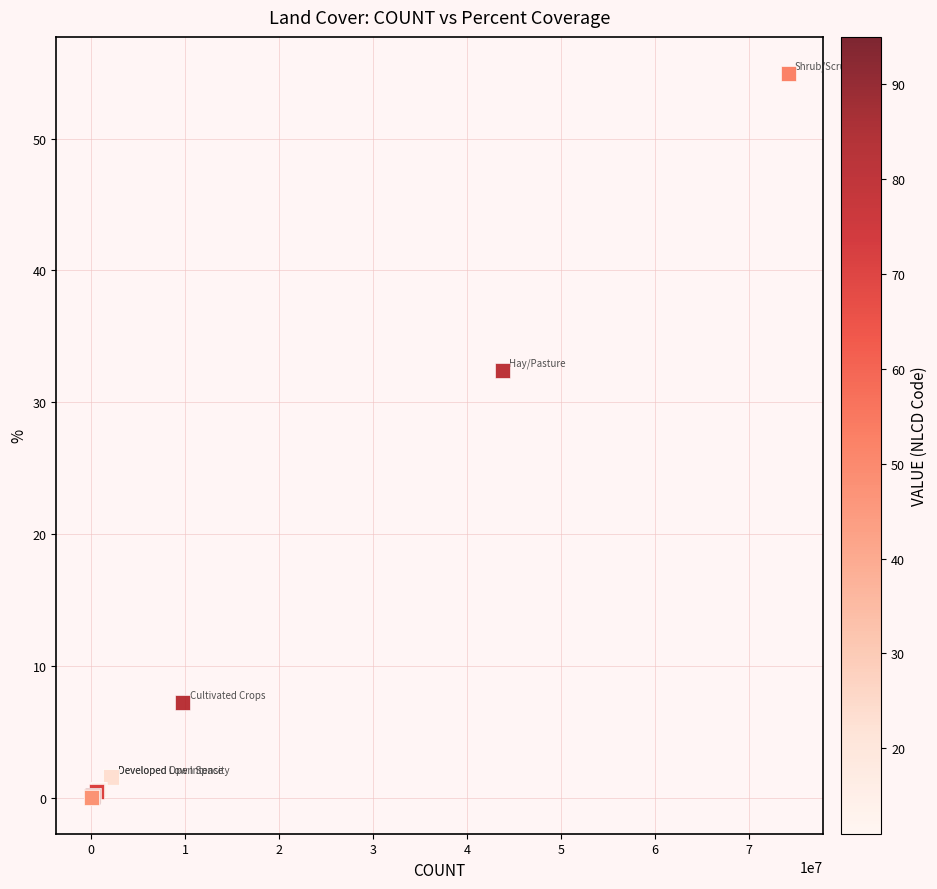

What Y value in the scatter plot is closest to 27?

32.4